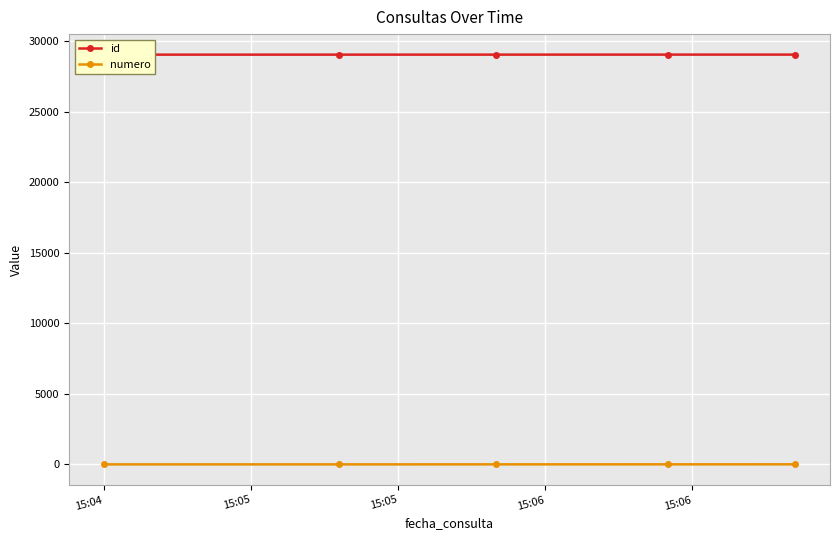

Is the value of numero at 15:06 greater than the value of id at 15:06?

No